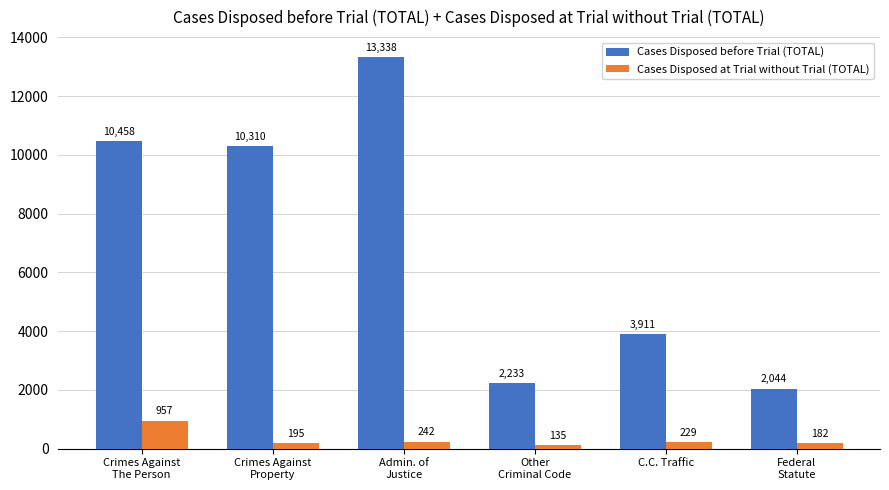

Which series has the largest range (max minus min)?

Cases Disposed before Trial (TOTAL)